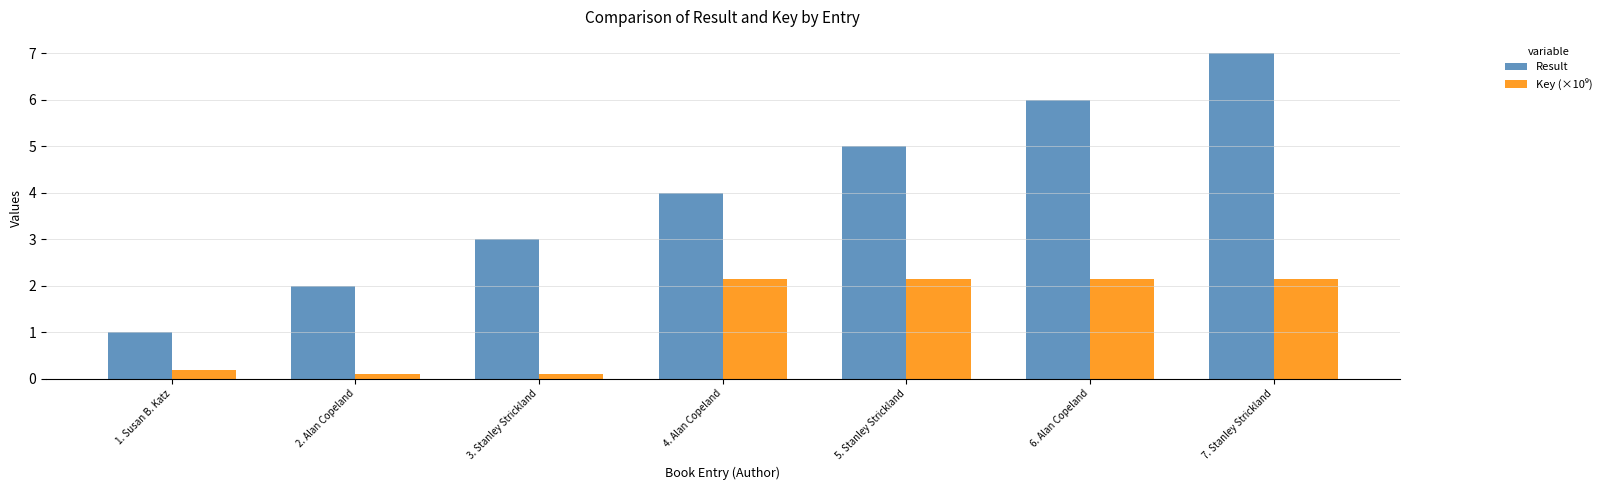

True or false: Result has a value of 7.0 at 7. Stanley Strickland.

True